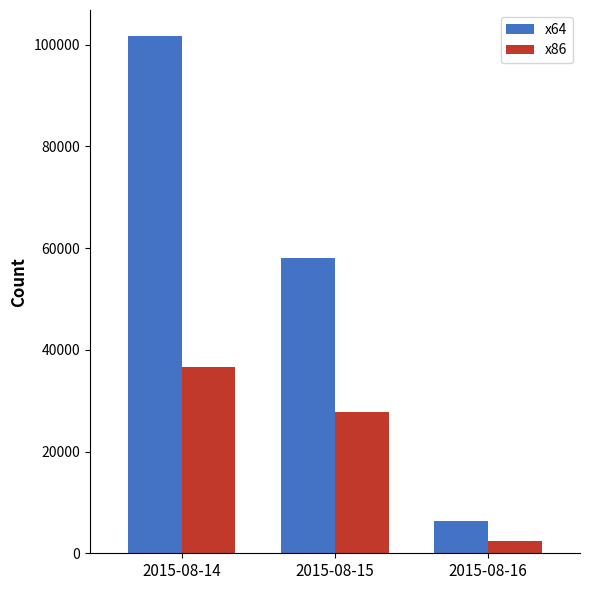

Rank the series at 2015-08-14 from lowest to highest value.

x86, x64